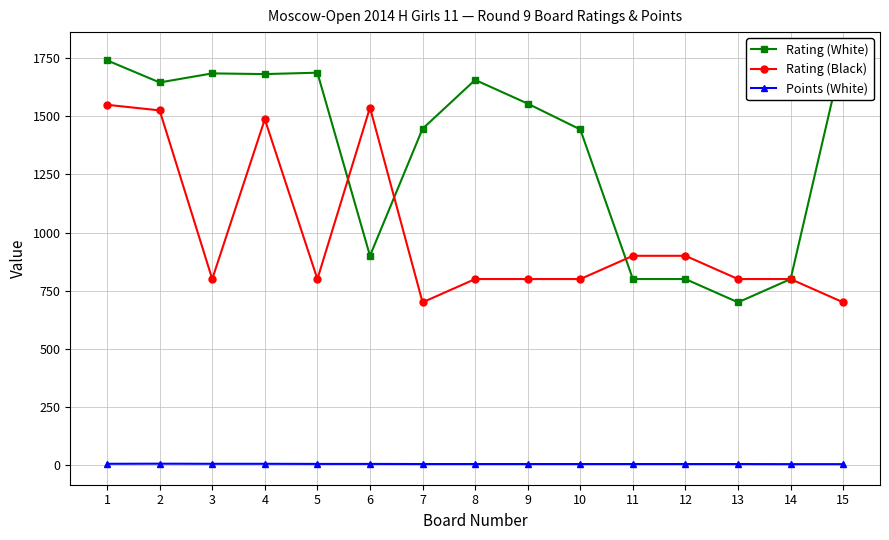

True or false: Rating (Black) has more than 2 points higher than both neighbors.

False